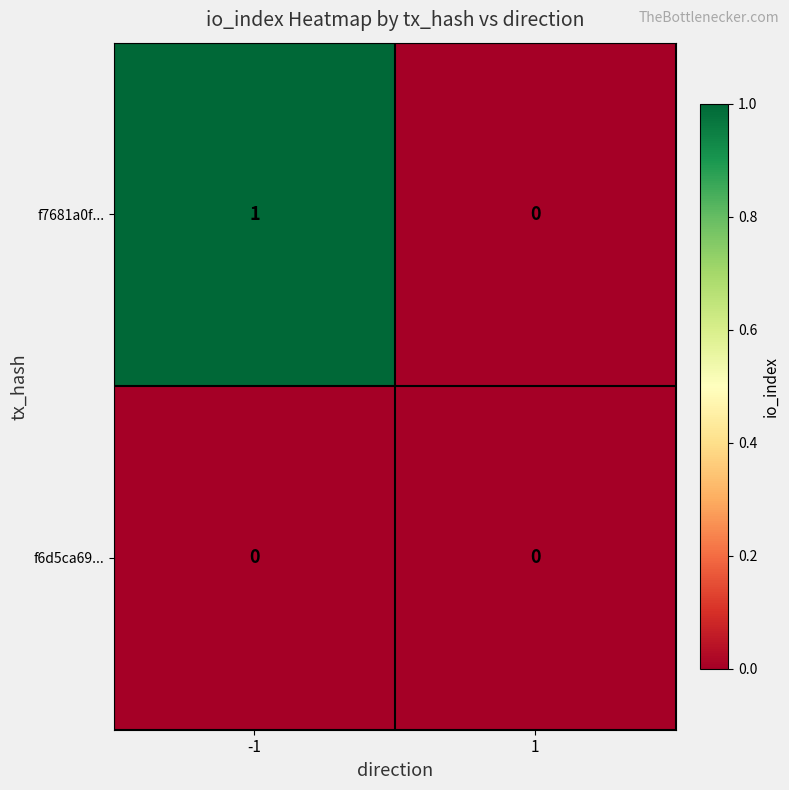

How many series are shown in this chart?

2